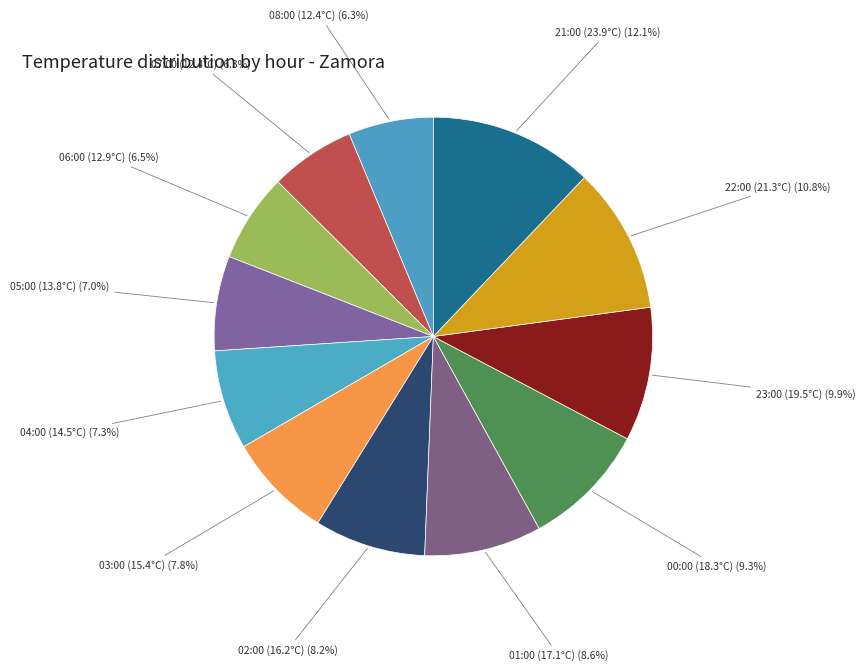

How many segments does this pie chart have?

12